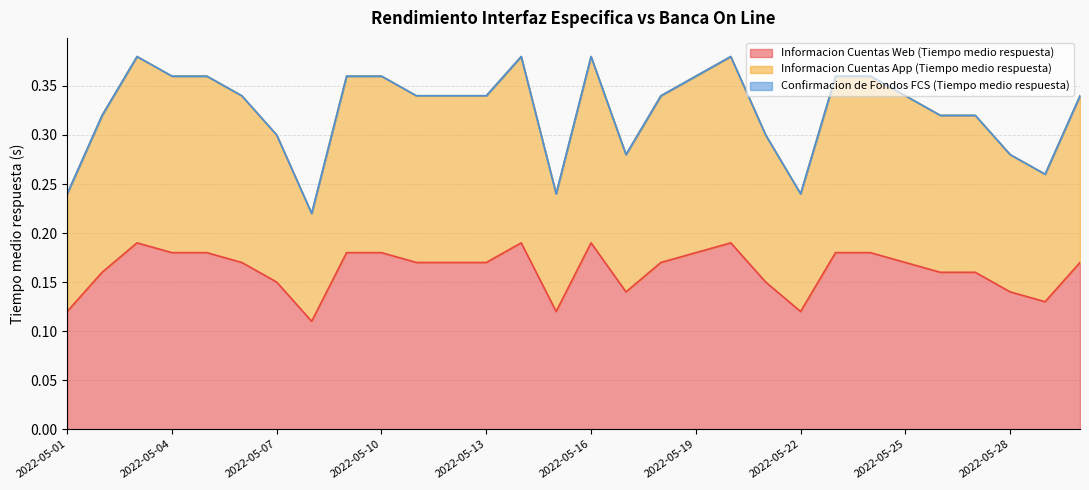

True or false: Informacion Cuentas App (Tiempo medio respuesta) and Informacion Cuentas Web (Tiempo medio respuesta) intersect in this chart.

False